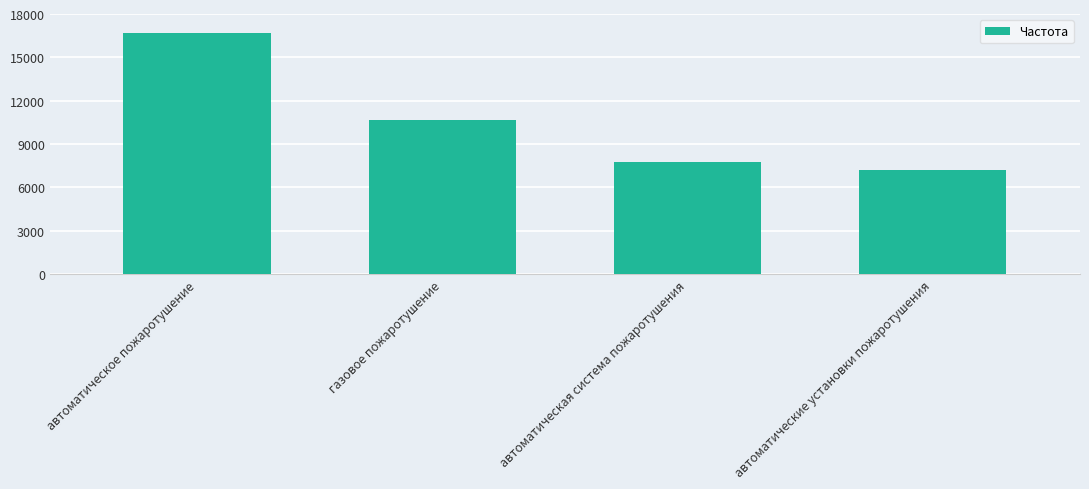

Does the chart contain stacked bars?

No